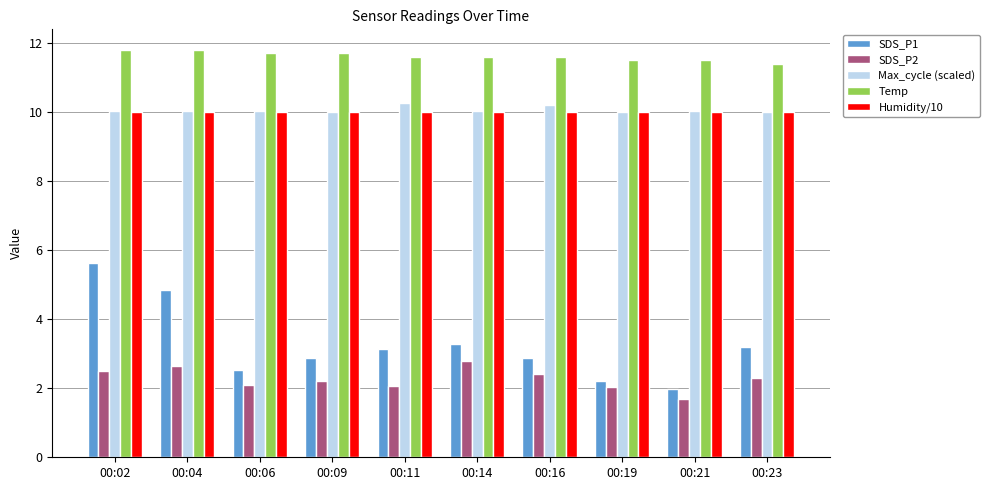

Where does the SDS_P1 series first go above 3?

00:02